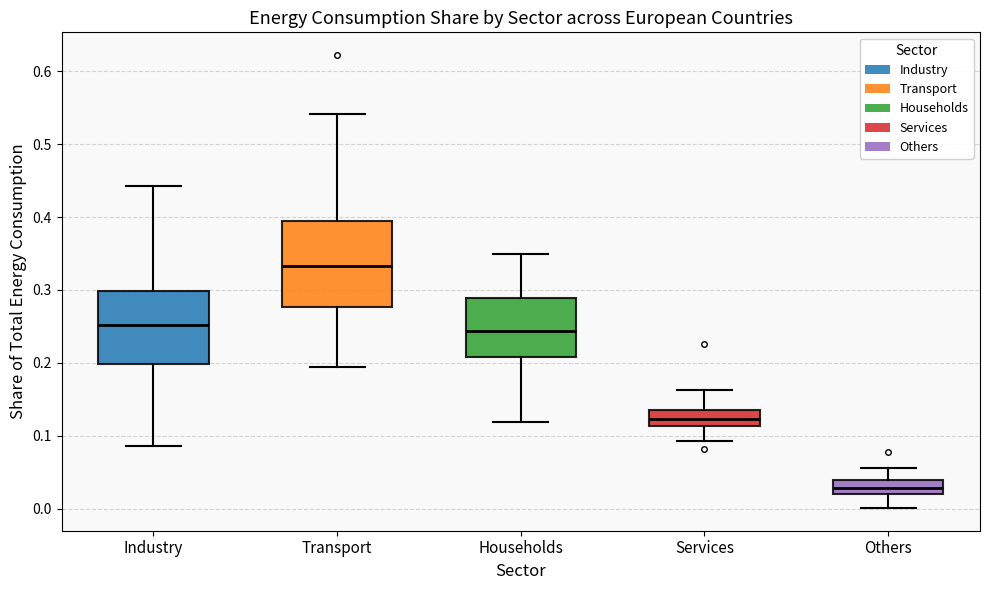

Reading left to right, transcribe this box plot: for each box, give where its median line is, the range the box spans, and where its two whiskers end, as read against the y-axis. The values are not printed on the chart, so give them approximately, as read against the axis.

Industry: median 0.25, box 0.20 to 0.30, whiskers 0.09 to 0.44
Transport: median 0.33, box 0.28 to 0.40, whiskers 0.19 to 0.54
Households: median 0.24, box 0.21 to 0.29, whiskers 0.12 to 0.35
Services: median 0.12, box 0.11 to 0.13, whiskers 0.09 to 0.16
Others: median 0.03, box 0.02 to 0.04, whiskers 0.00 to 0.06